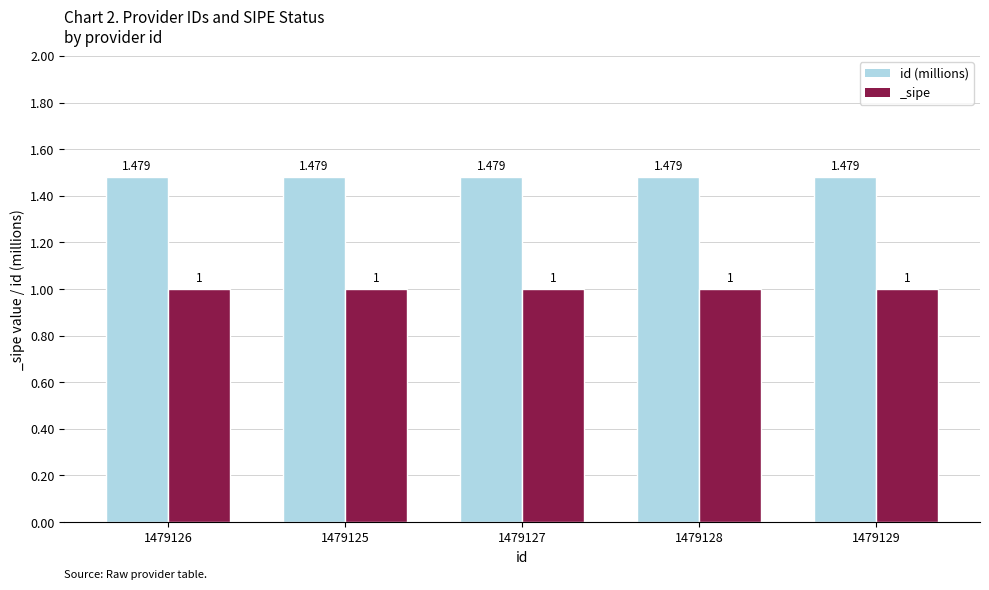

What is the label of the 2nd bar from the right?

1479128